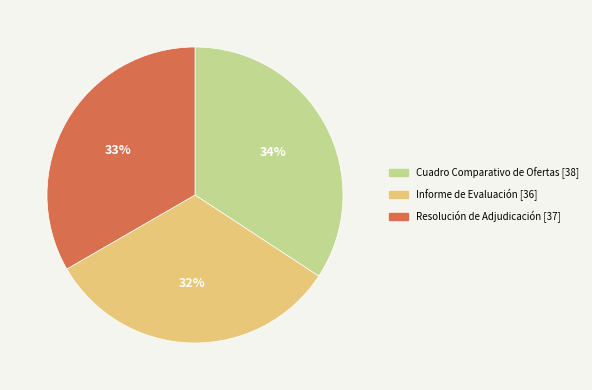

True or false: Cuadro Comparativo de Ofertas accounts for 34% of the total.

True